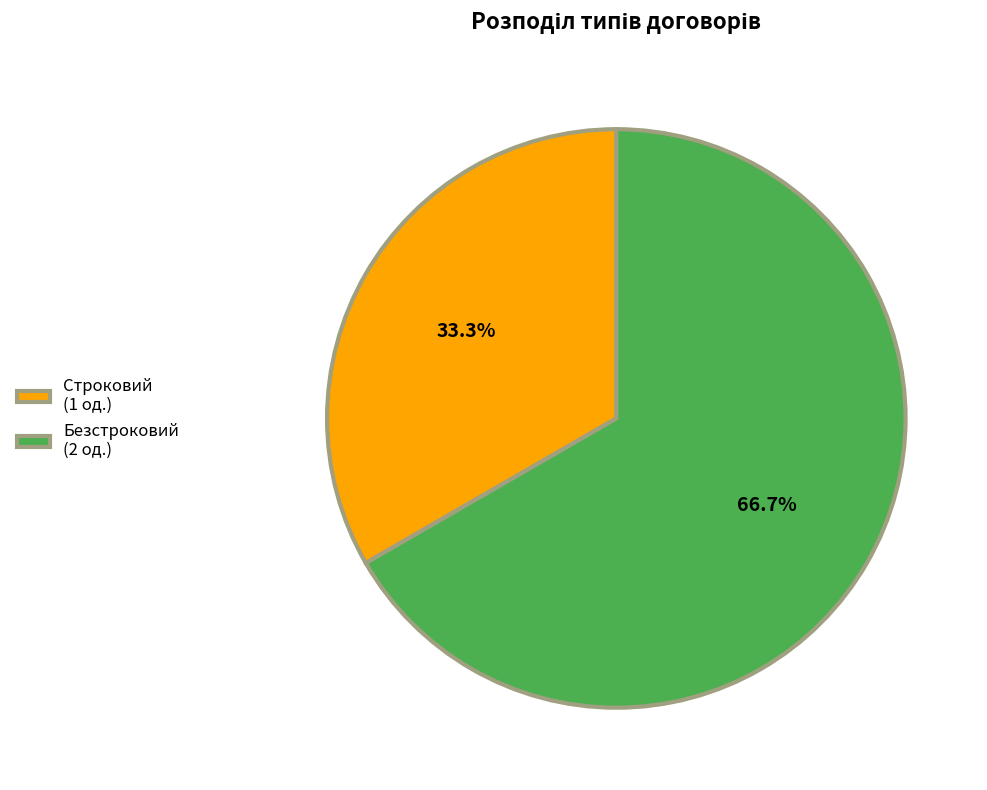

What is the ratio of the value at Строковий to the value at Безстроковий?

0.5